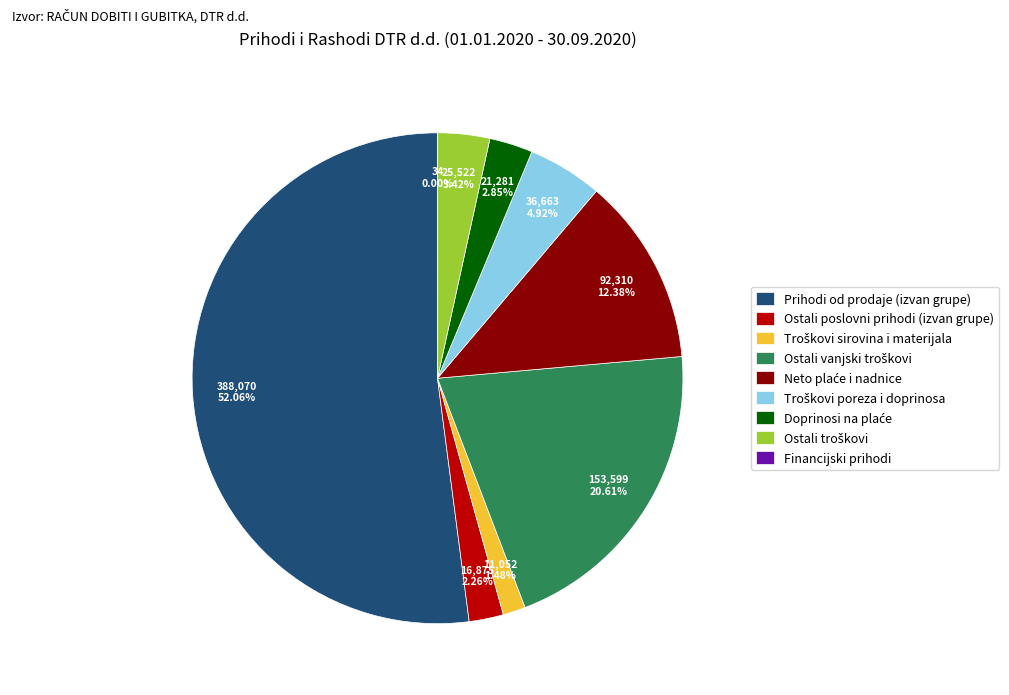

Which category has the biggest portion of the pie?

Prihodi od prodaje (izvan grupe)